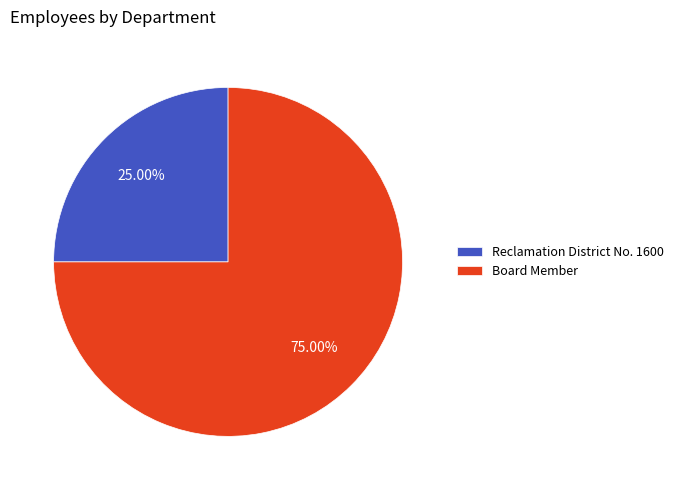

Which slice represents more than half of the pie?

Board Member